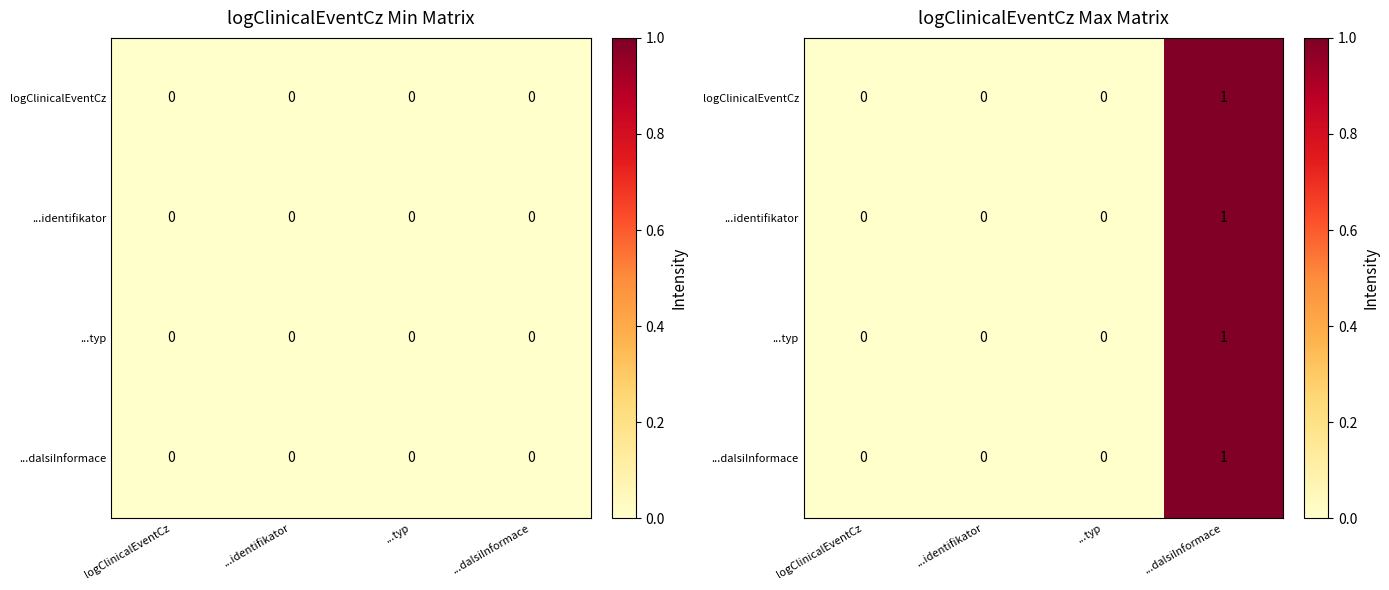

Rank the series by their maximum value, from lowest to highest.

logClinicalEventCz, ...identifikator, ...typ, ...dalsiInformace